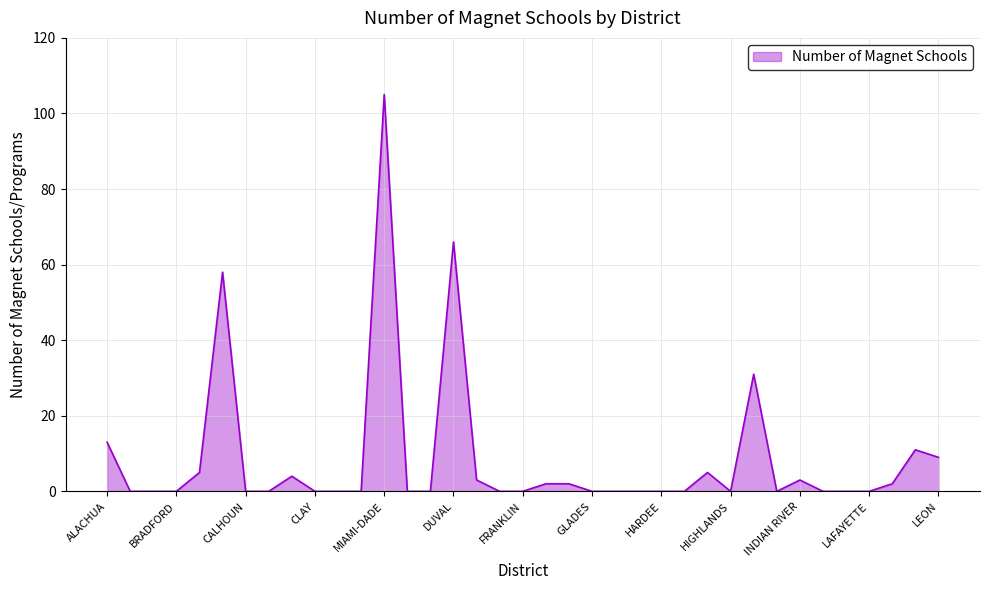

What is the maximum value shown in the chart?

105